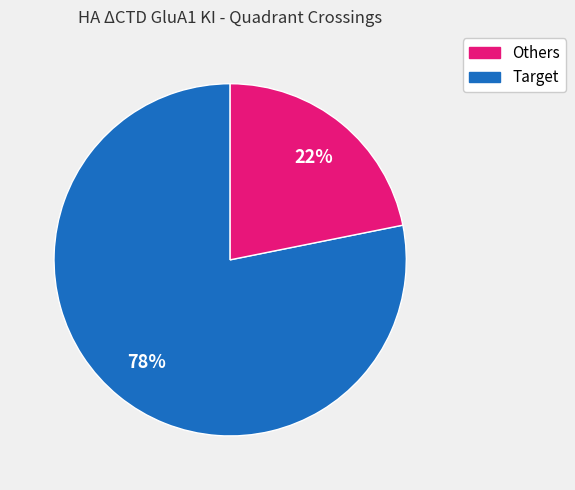

How many segments does this pie chart have?

2